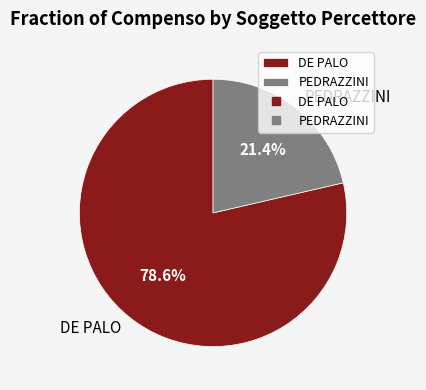

True or false: DE PALO accounts for 66% of the total.

False